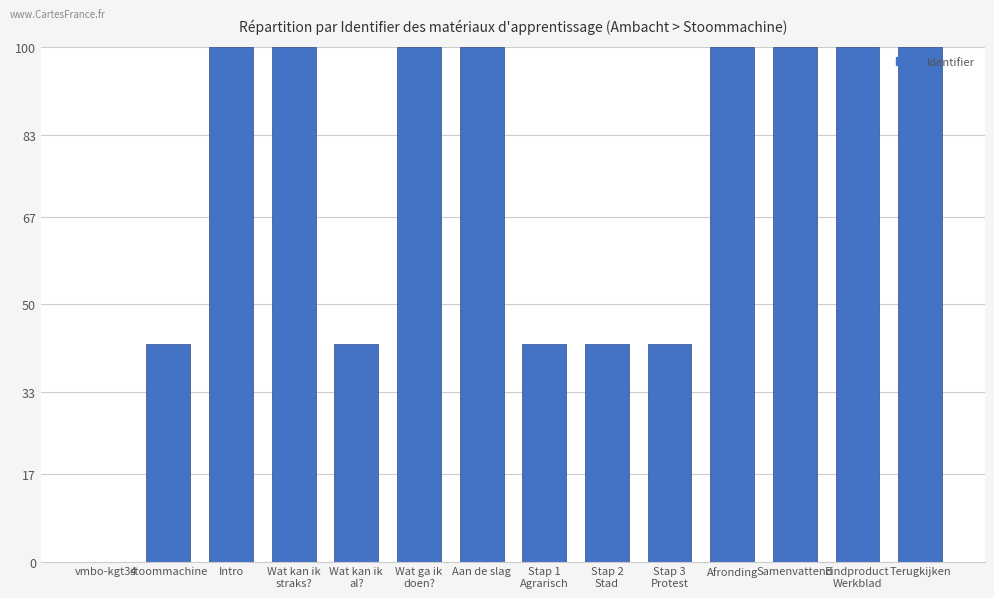

Reading left to right, what are all the values shown in this chart?

vmbo-kgt34=0.0	stoommachine=42.3	Intro=100.0	Wat kan ik
straks?=100.0	Wat kan ik
al?=42.3	Wat ga ik
doen?=100.0	Aan de slag=100.0	Stap 1
Agrarisch=42.3	Stap 2
Stad=42.3	Stap 3
Protest=42.3	Afronding=100.0	Samenvattend=100.0	Eindproduct
Werkblad=100.0	Terugkijken=100.0